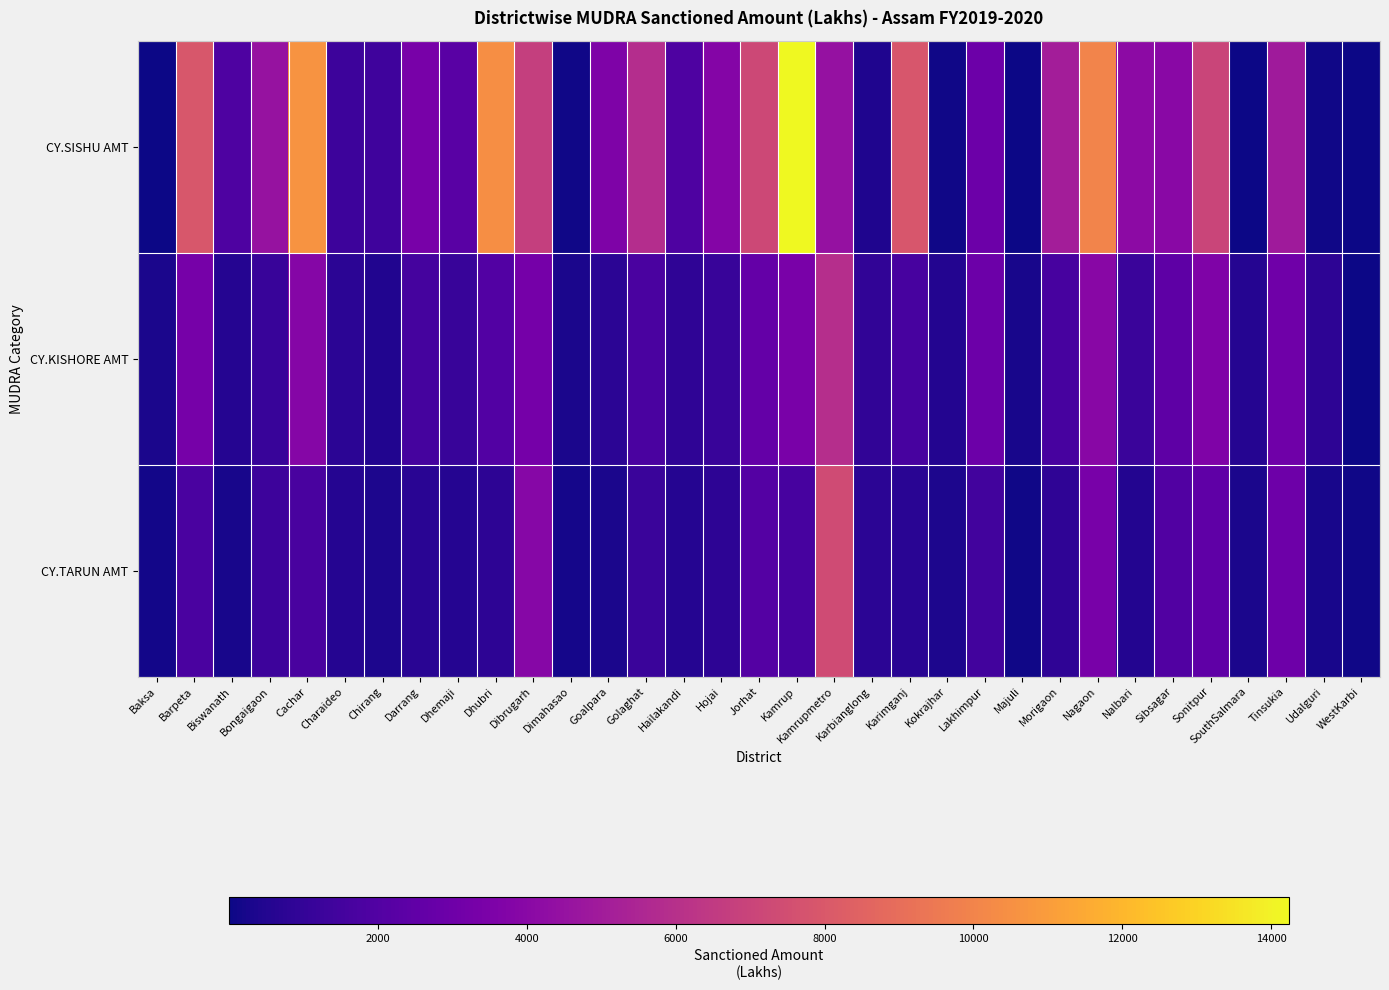

Rank the series by their maximum value, from lowest to highest.

CY.KISHORE AMT, CY.TARUN AMT, CY.SISHU AMT